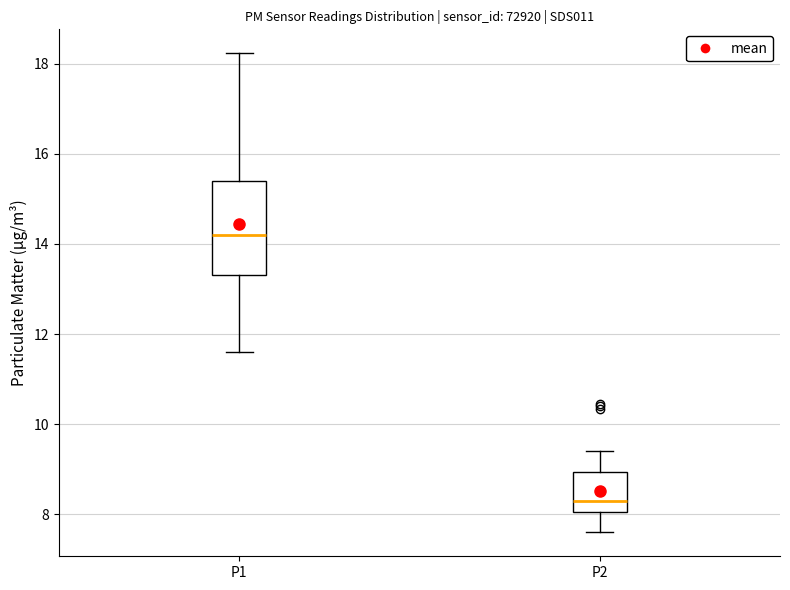

Which box's median line is the lowest?

P2